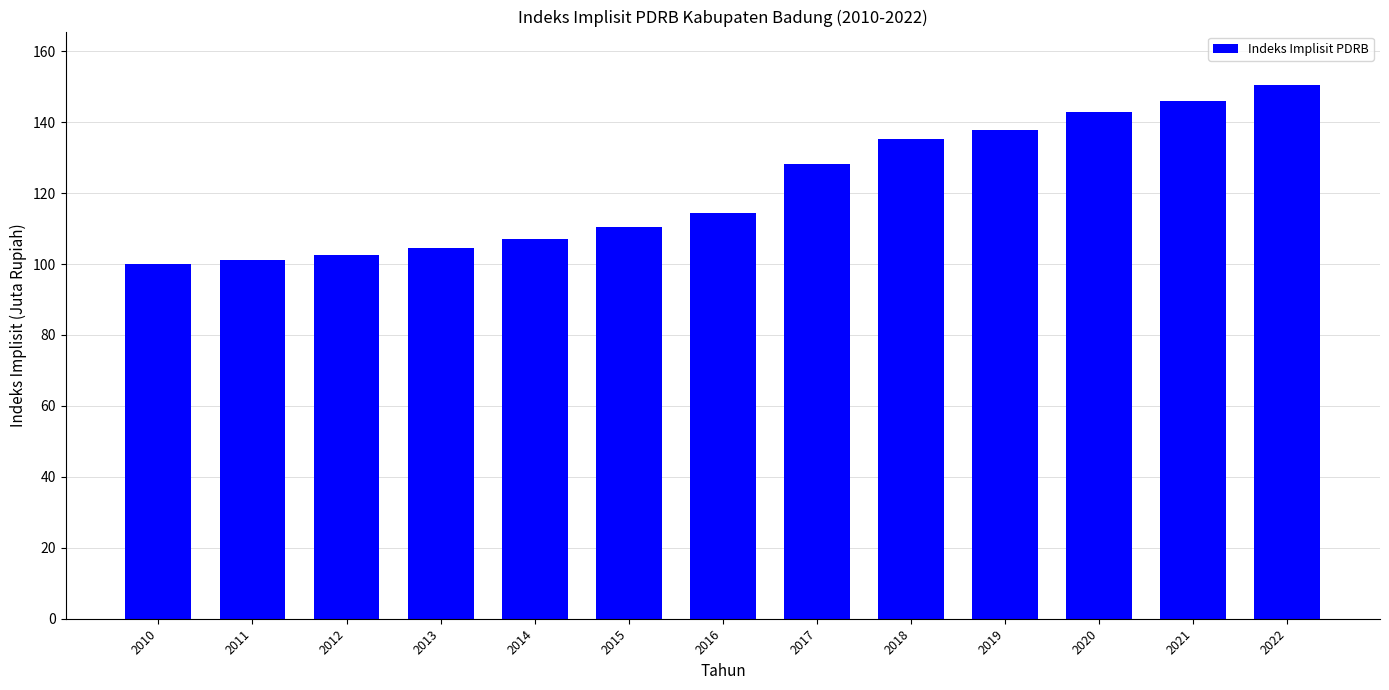

What is the ratio of the value at 2013 to the value at 2015?

0.9